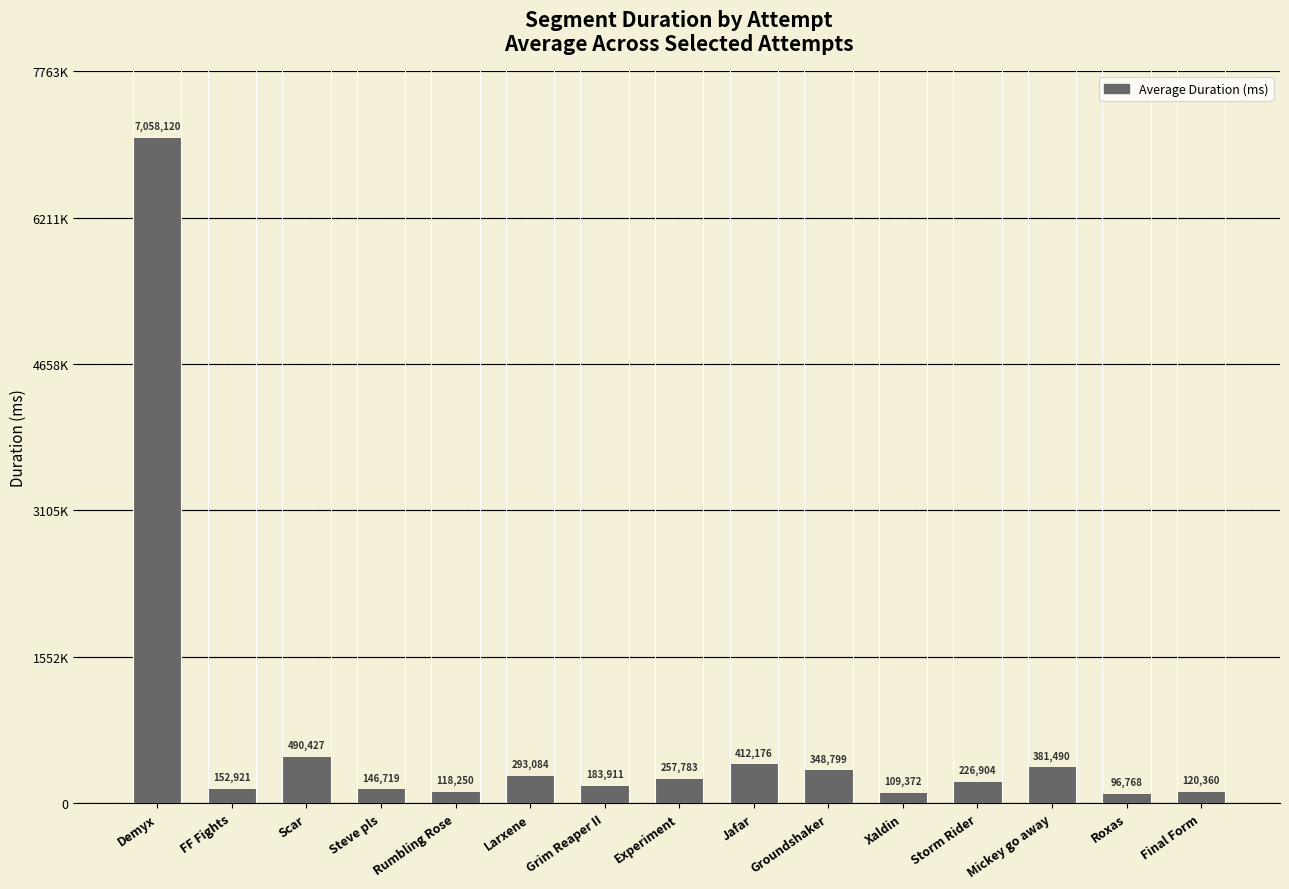

True or false: the data shows 74662 at Final Form.

False